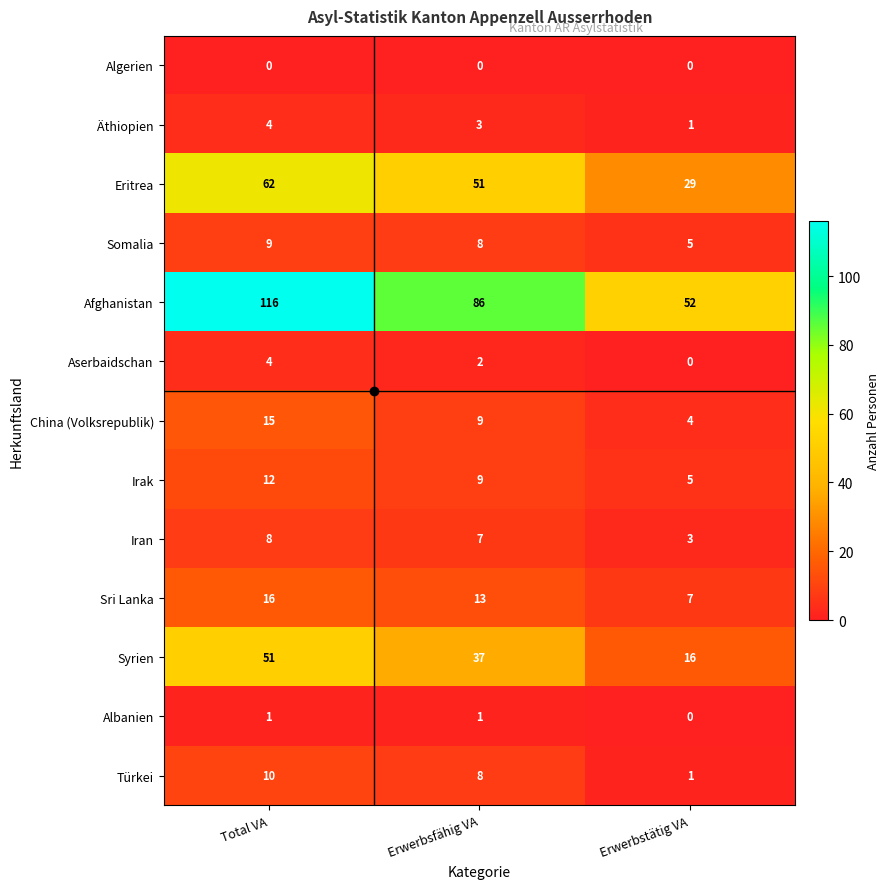

What is the greatest value displayed?

116